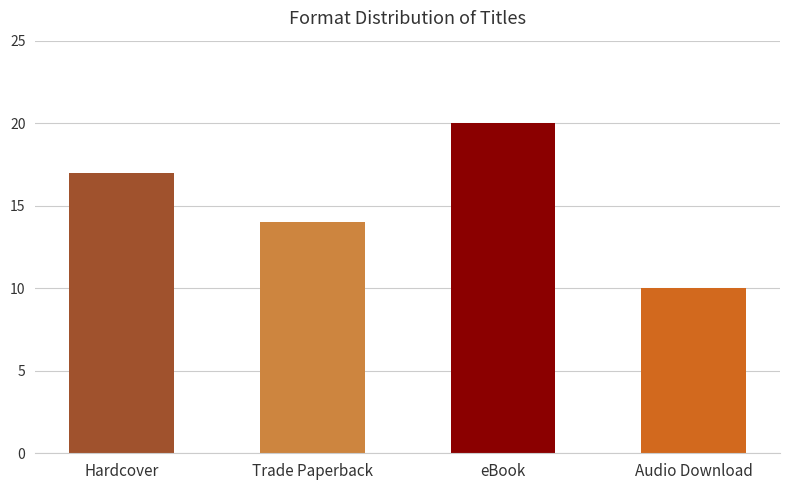

What position from the right is Trade Paperback?

3